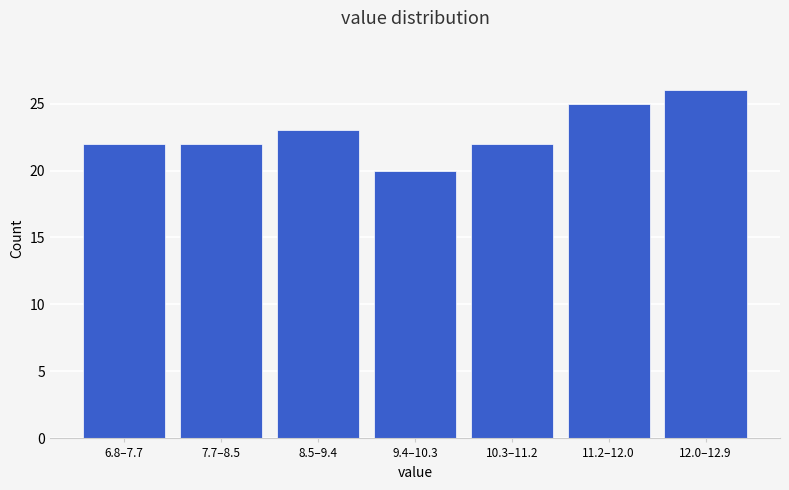

Reading left to right, list all the values displayed in this chart.

22	22	23	20	22	25	26